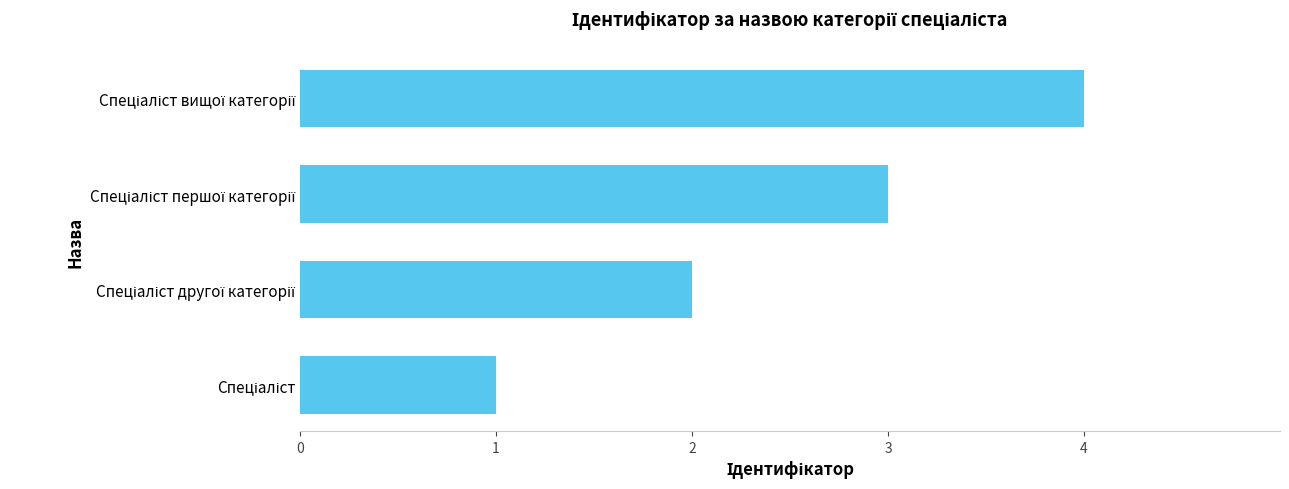

What is the sum of all values?

10